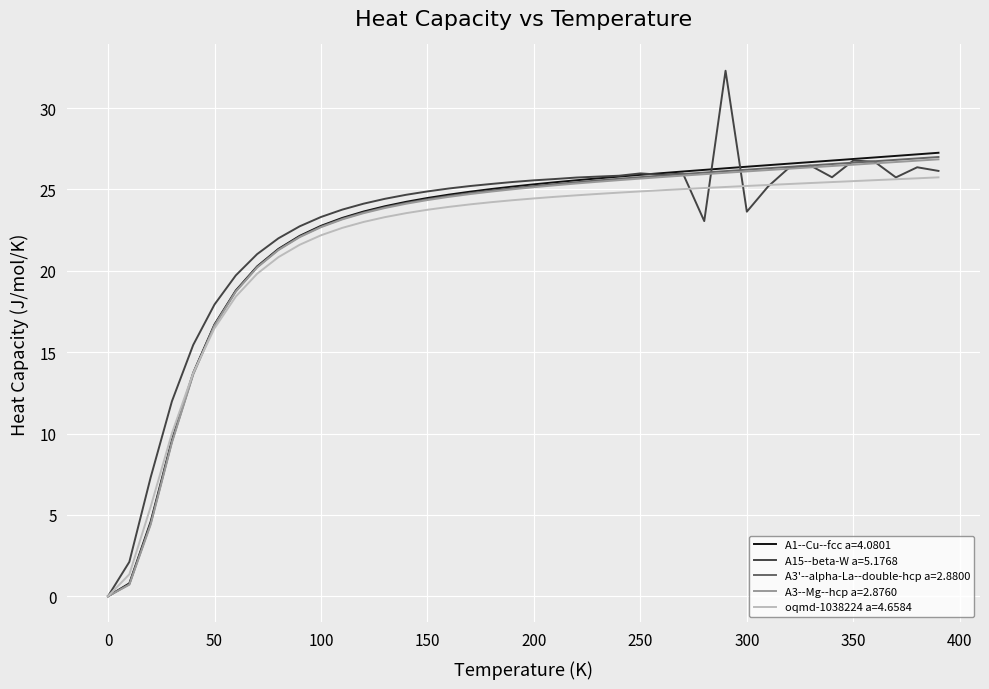

Which series has the largest range (max minus min)?

A15--beta-W a=5.1768